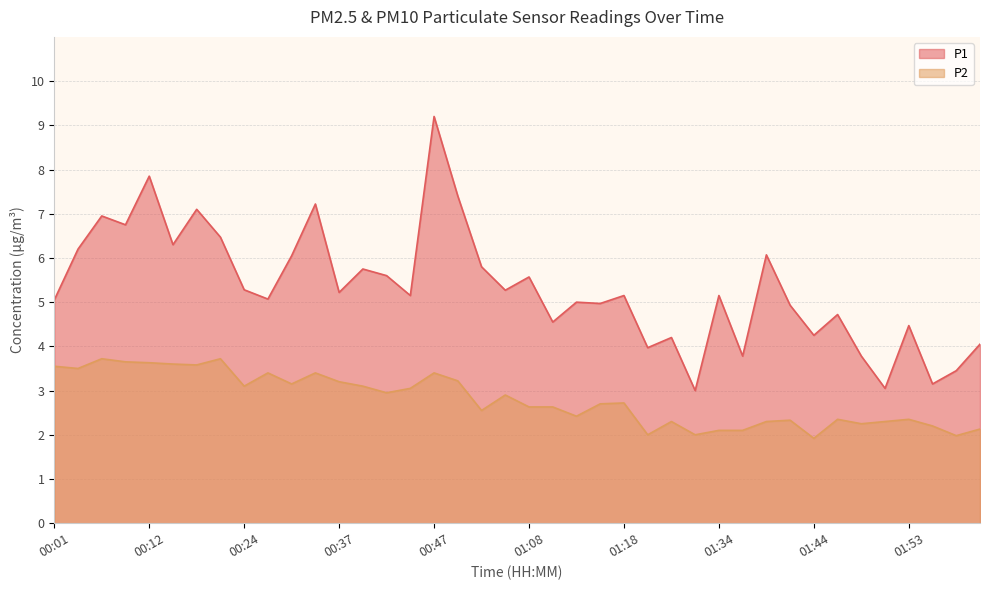

Is it true that P2 equals 3.4 at 00:47?

True